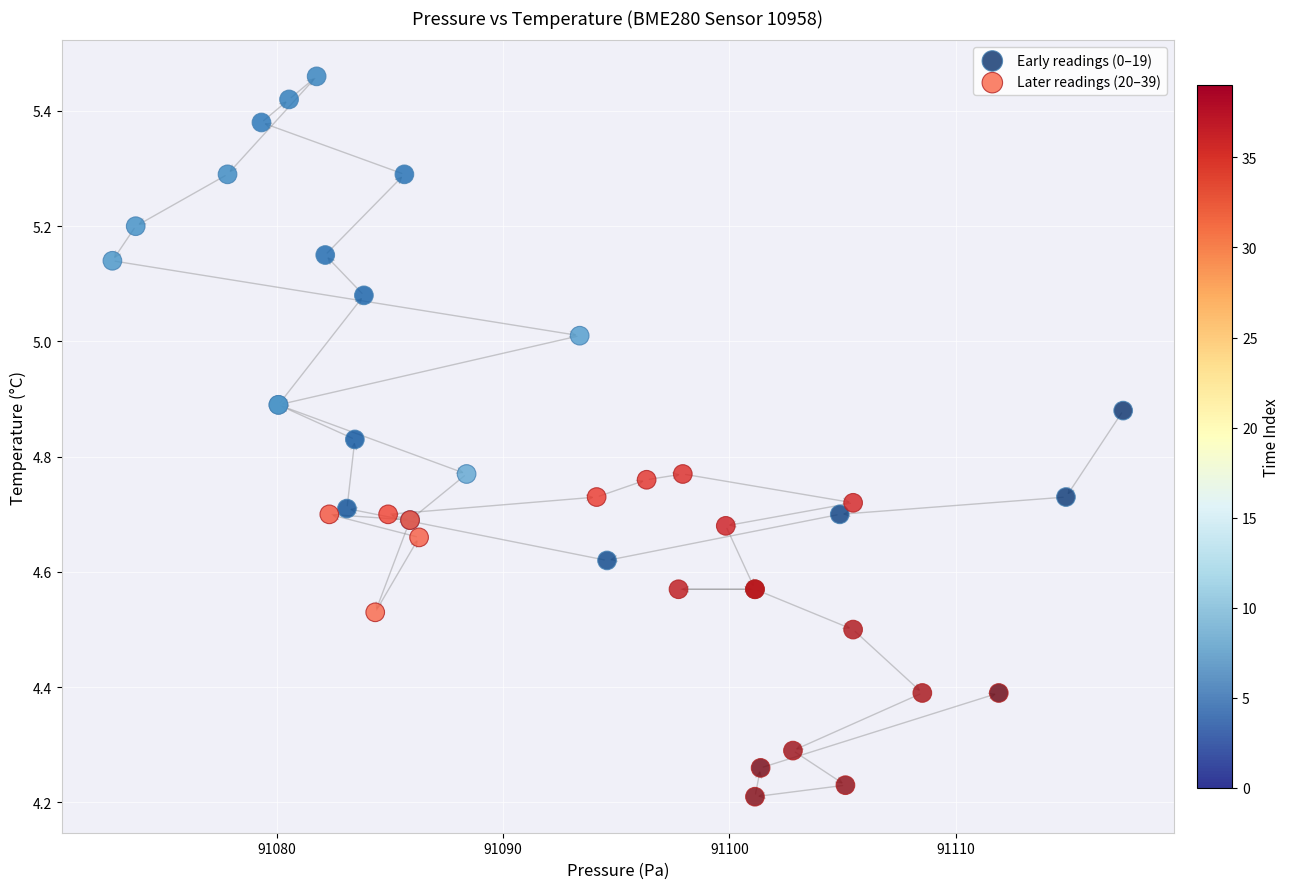

Which series reaches the maximum Y coordinate?

Early readings (0–19)